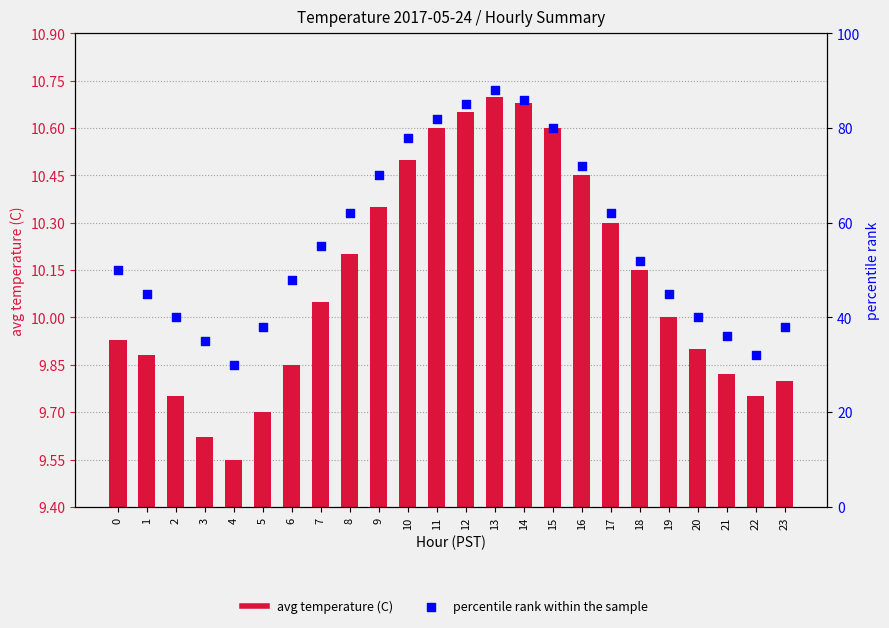

At how many categories does at least one series exceed 50?

12